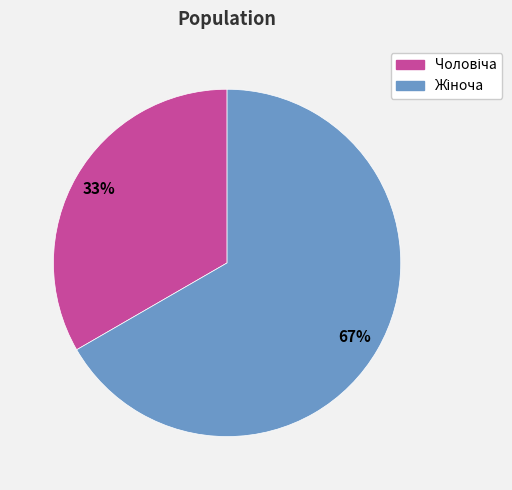

Is there any slice that represents more than half of the pie?

Yes